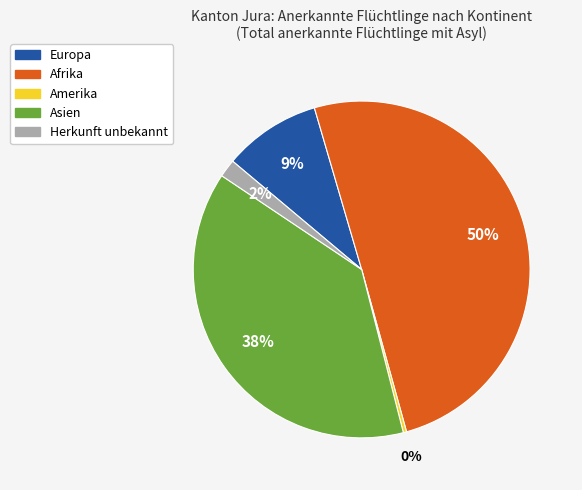

What percentage is the Herkunft unbekannt slice, to the nearest percent?

2%